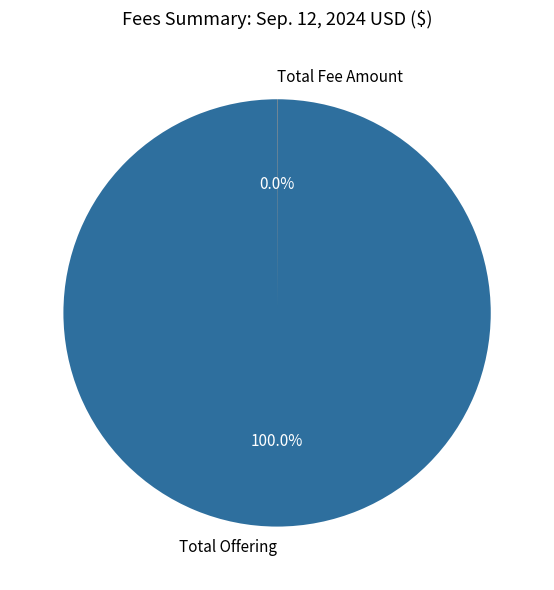

Does any single category account for the majority?

Yes